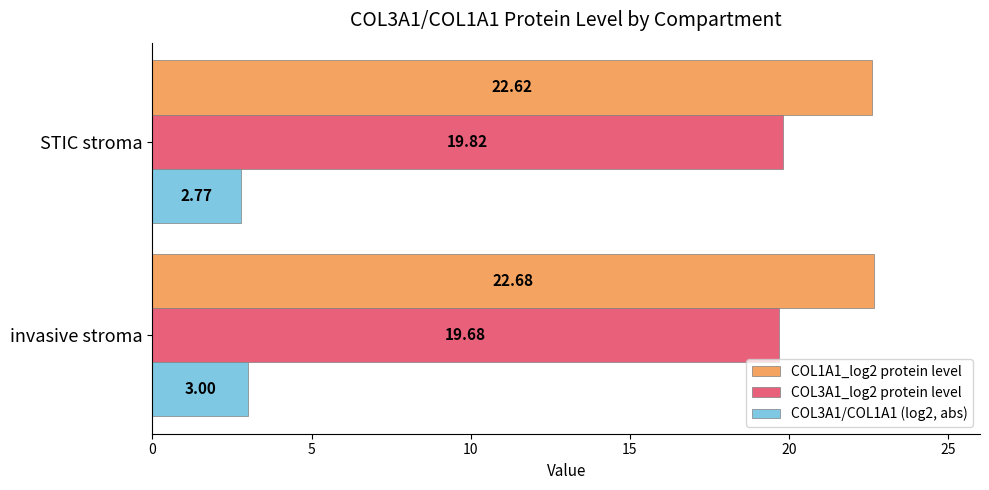

Which series changed the most between invasive stroma and STIC stroma?

COL3A1/COL1A1 (log2, abs)